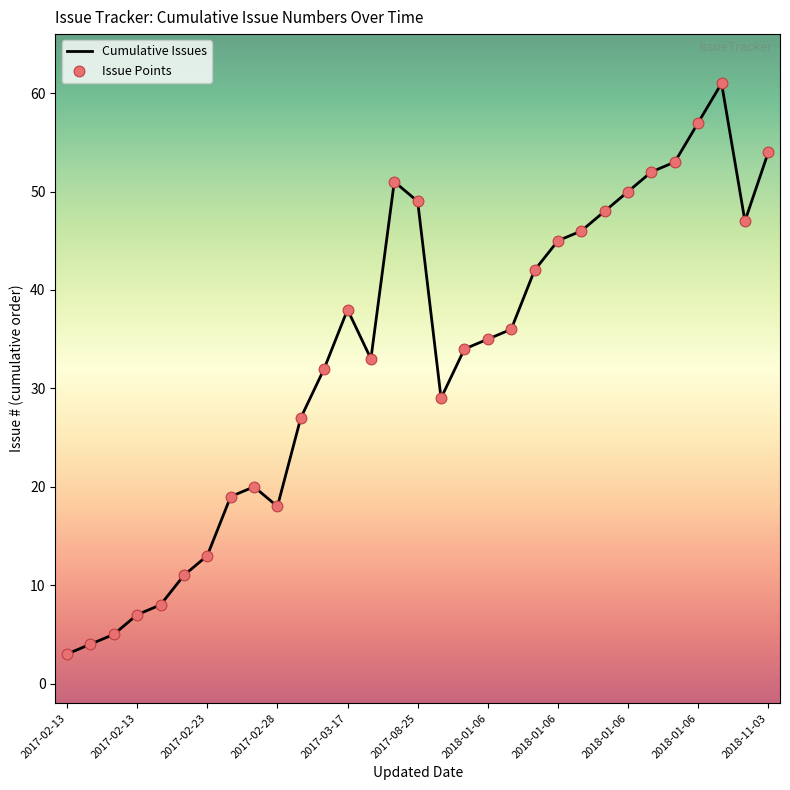

What is the difference between the maximum and minimum values?

58